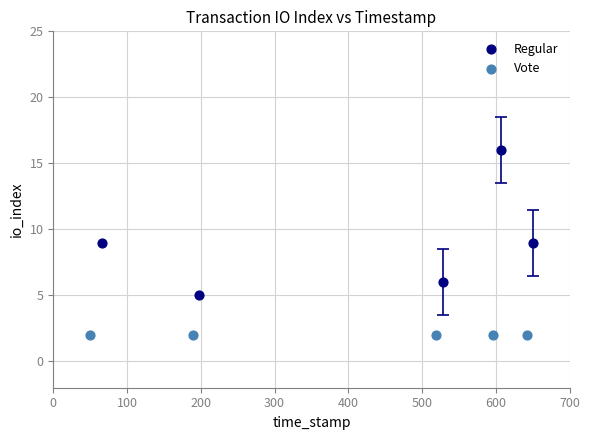

Which series reaches the maximum Y coordinate?

Regular